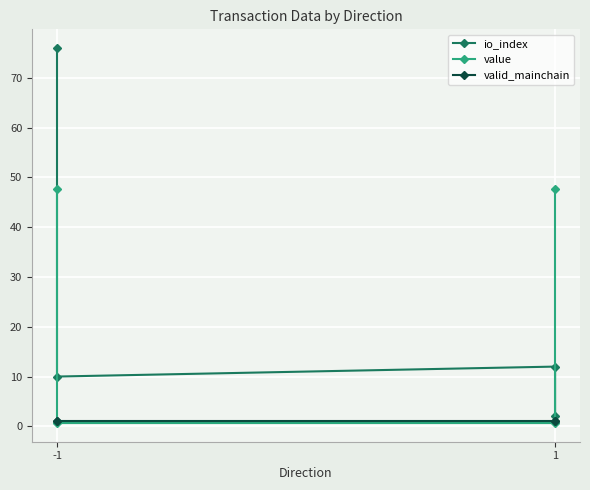

Which series has the largest total across all categories?

io_index